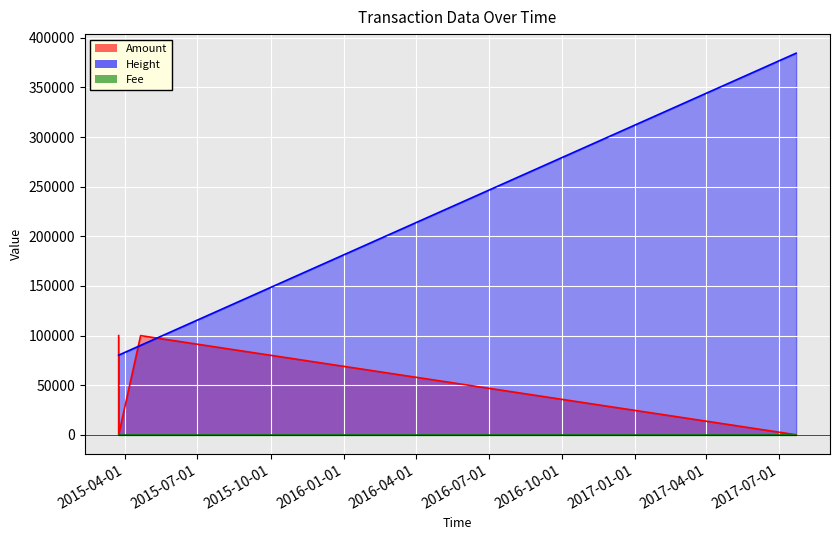

What is the greatest value displayed?

384558